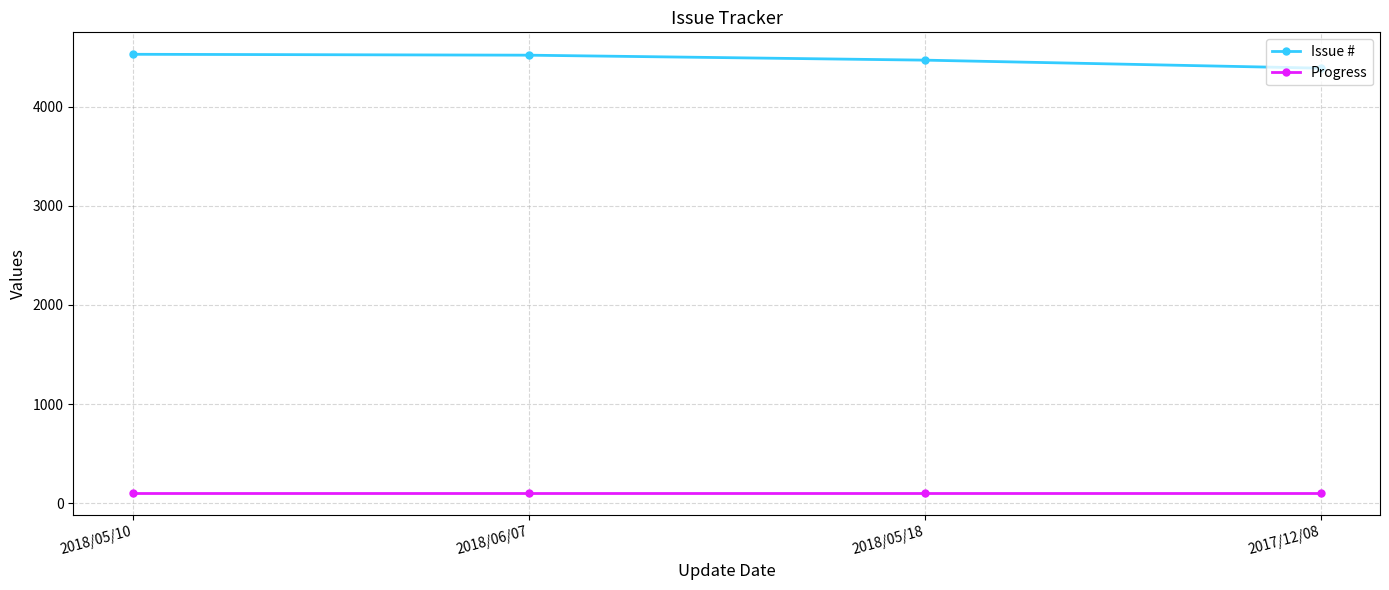

True or false: Progress and Issue # cross at least once.

False